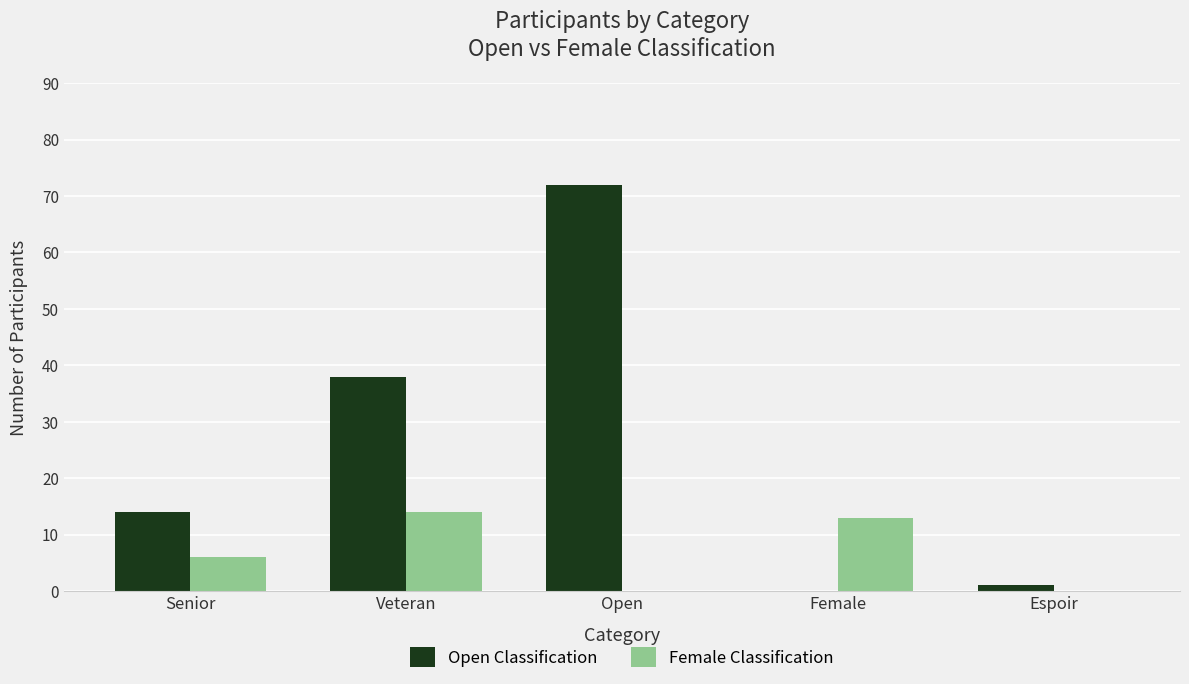

Which category has the highest value across all series?

Open